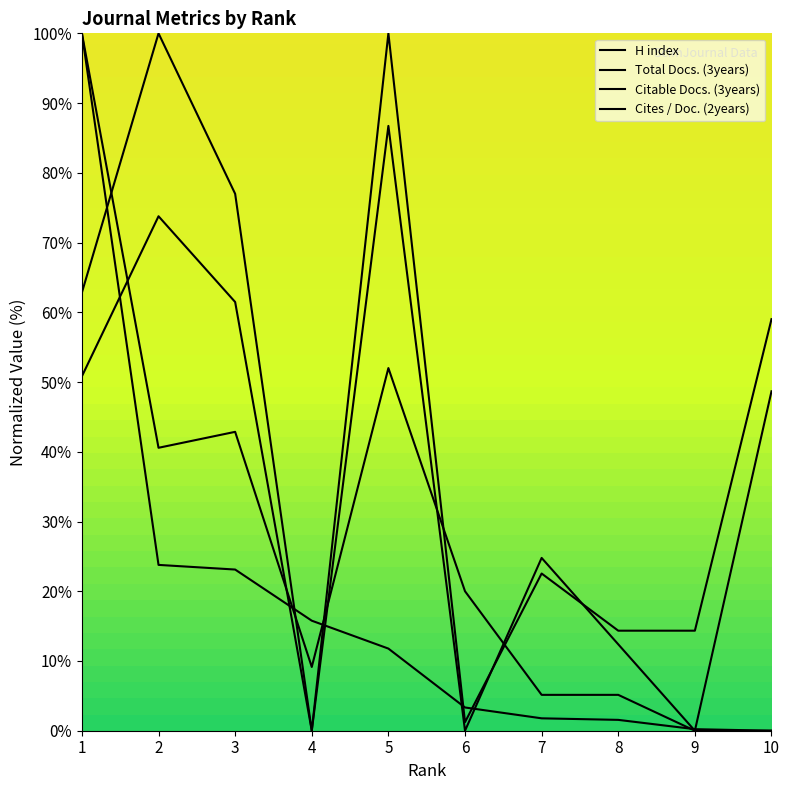

Which series has the largest range (max minus min)?

H index